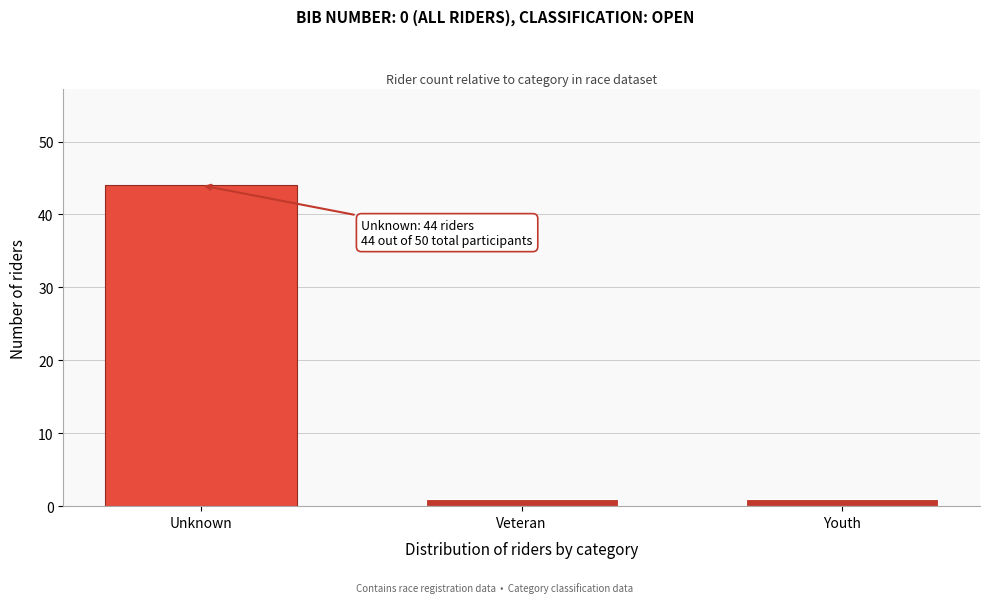

Reading right to left, list all the values displayed in this chart.

1	1	44